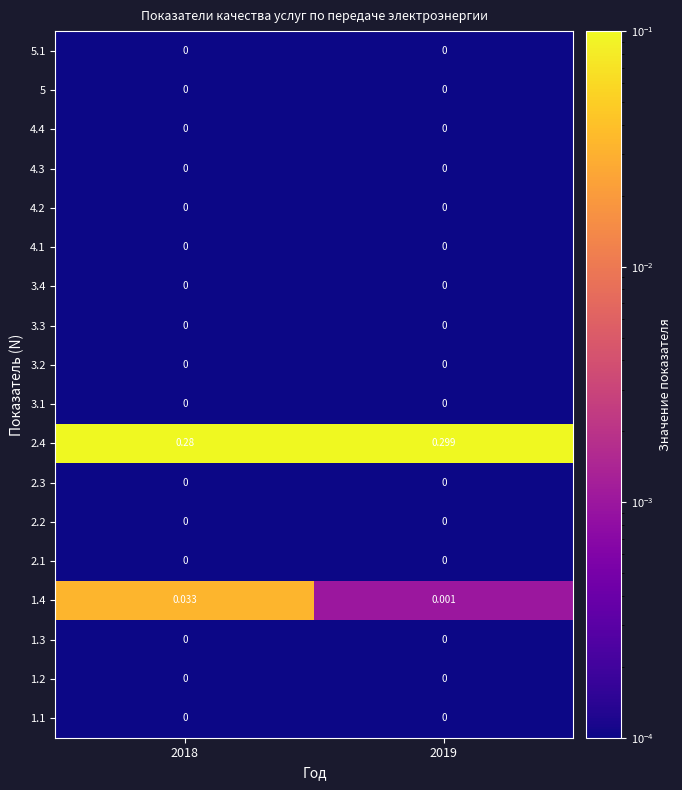

Is the value of 1.4 at 2018 greater than the value of 2.4 at 2018?

No